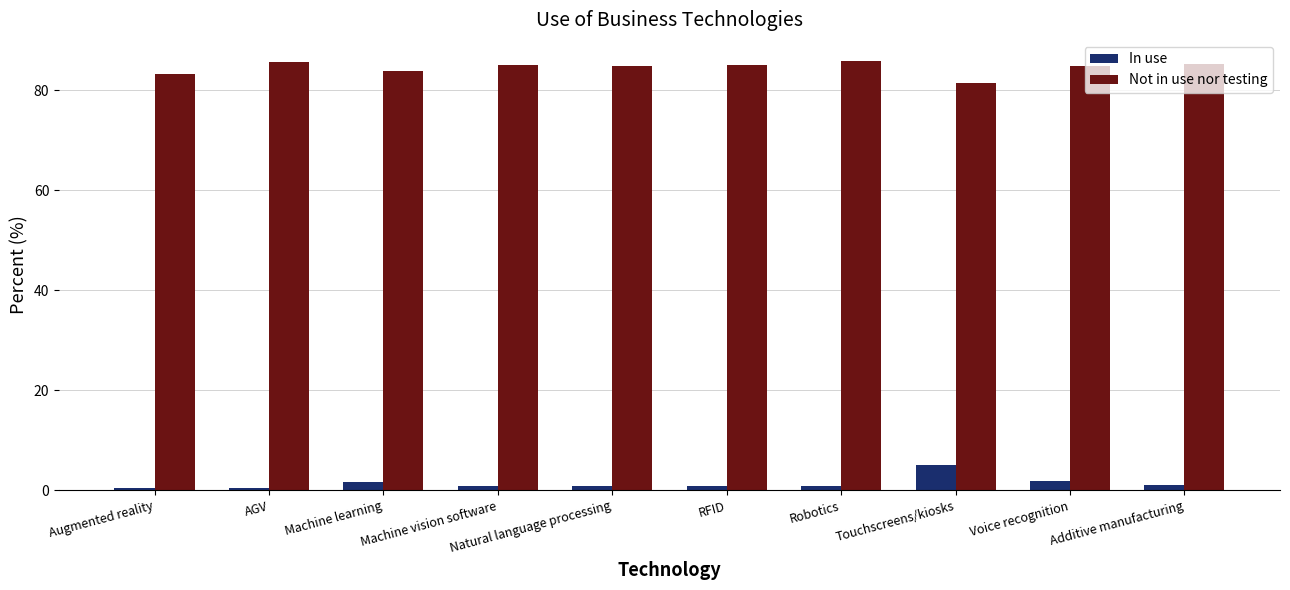

What is the total value across all series at Robotics?

86.7